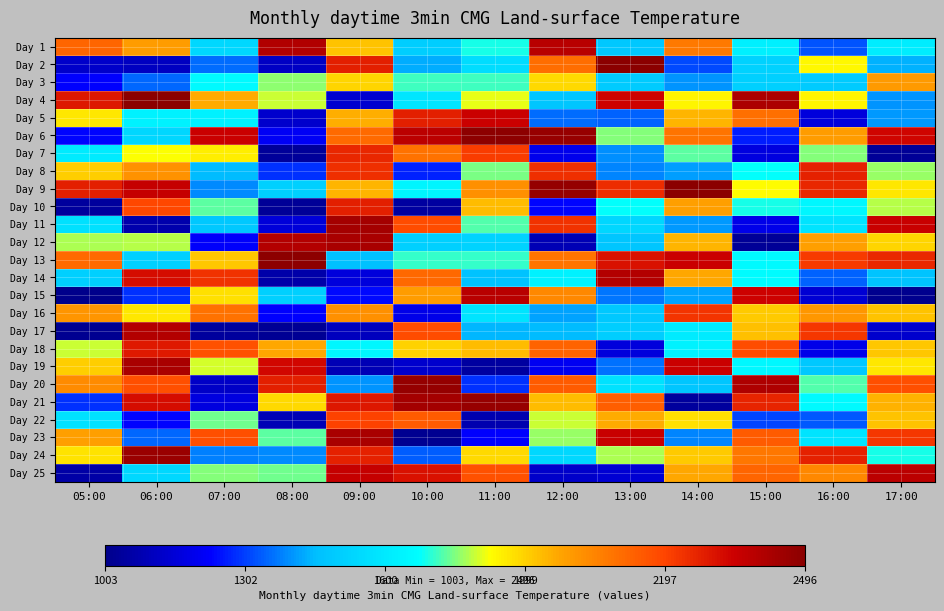

Between 10:00 and 15:00, which is larger?

15:00